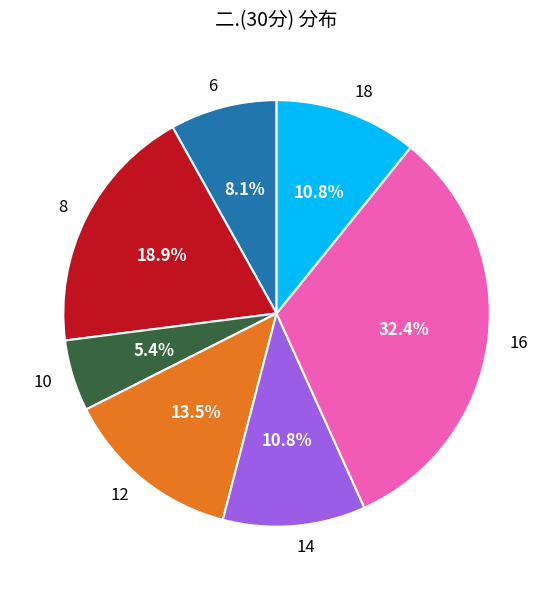

Approximately how many times larger is the value at 8 compared to 18?

1.8